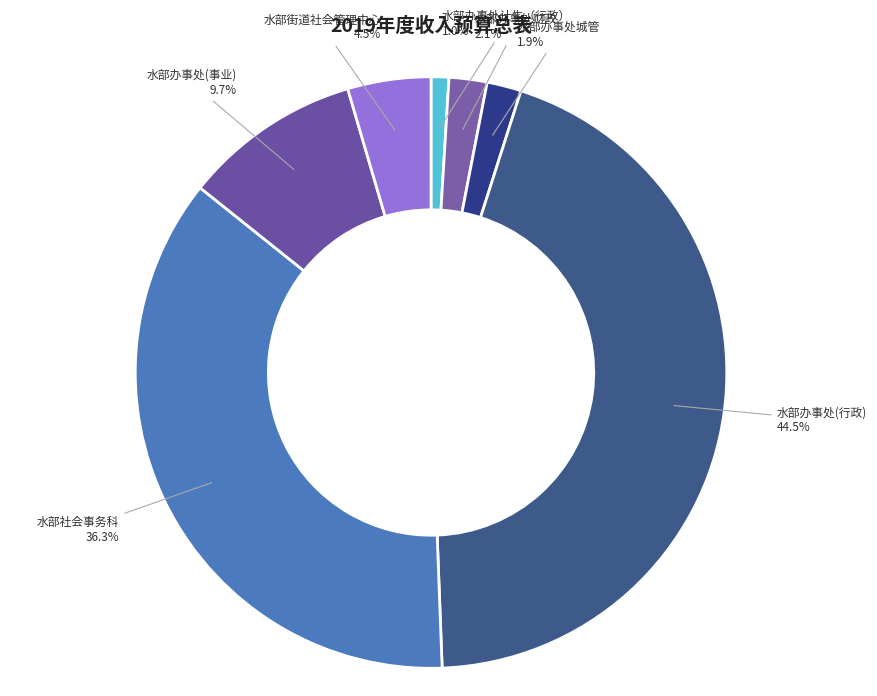

What portion of the pie excludes 水部办事处财政?

97.9%